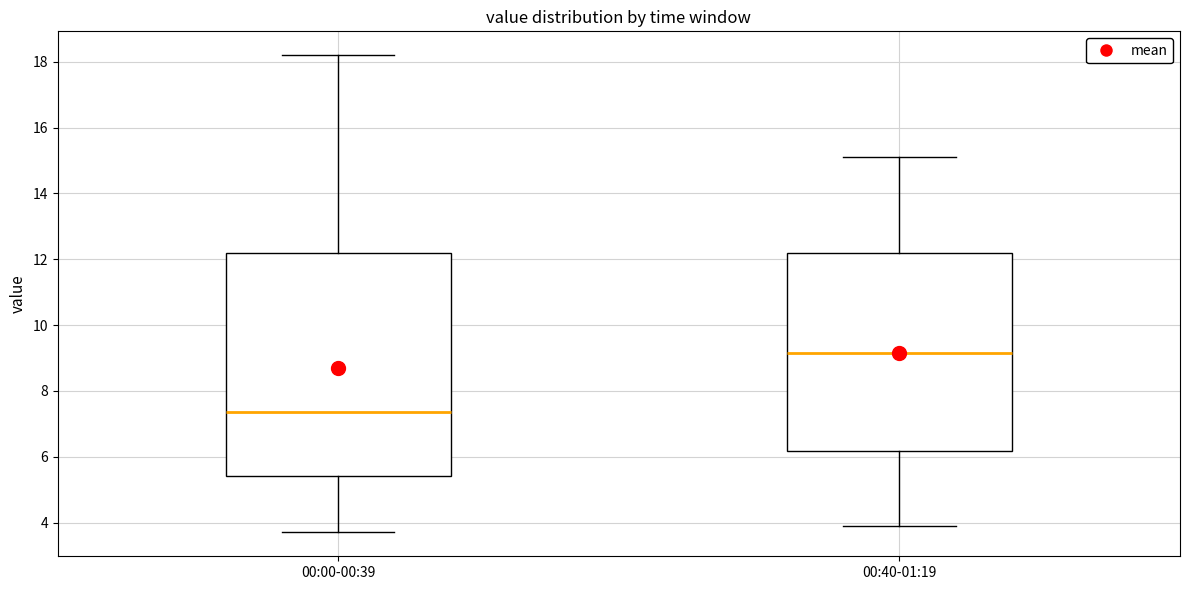

Reading left to right, transcribe this box plot: for each box, give where its median line is, the range the box spans, and where its two whiskers end, as read against the y-axis. The values are not printed on the chart, so give them approximately, as read against the axis.

00:00-00:39: median 7.4, box 5.4 to 12.2, whiskers 3.8 to 18.2
00:40-01:19: median 9.2, box 6.2 to 12.2, whiskers 4.0 to 15.2